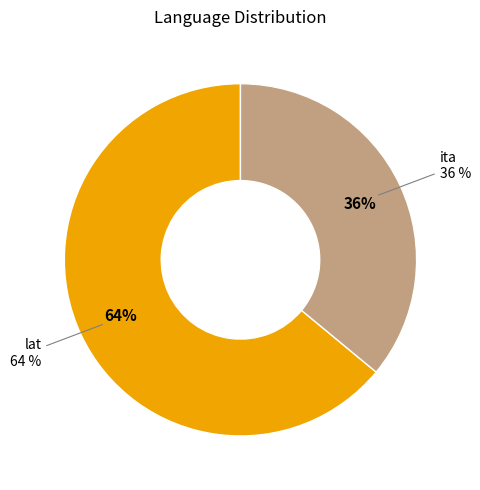

Which slice is the smallest?

ita